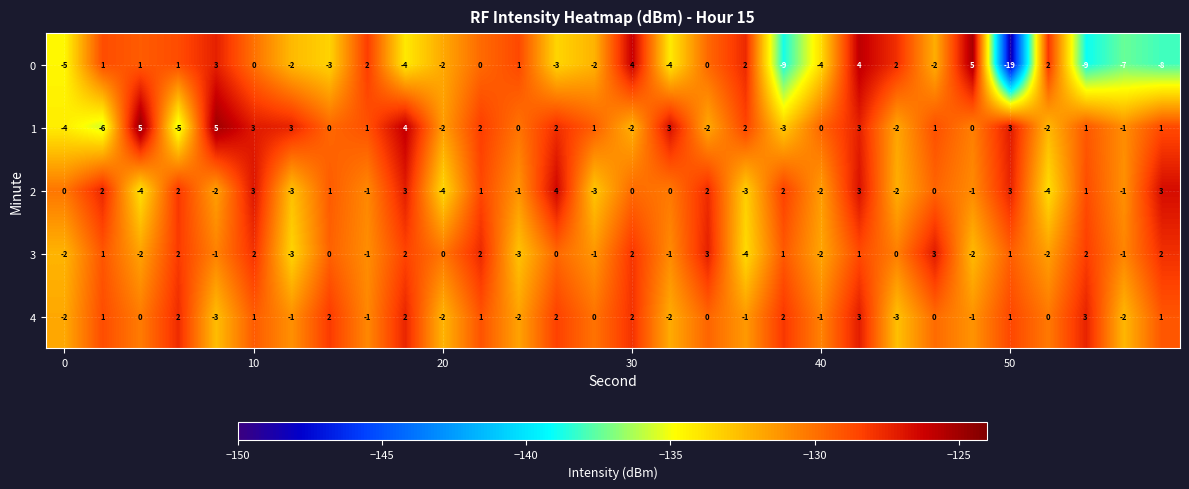

What is the greatest value displayed?

5